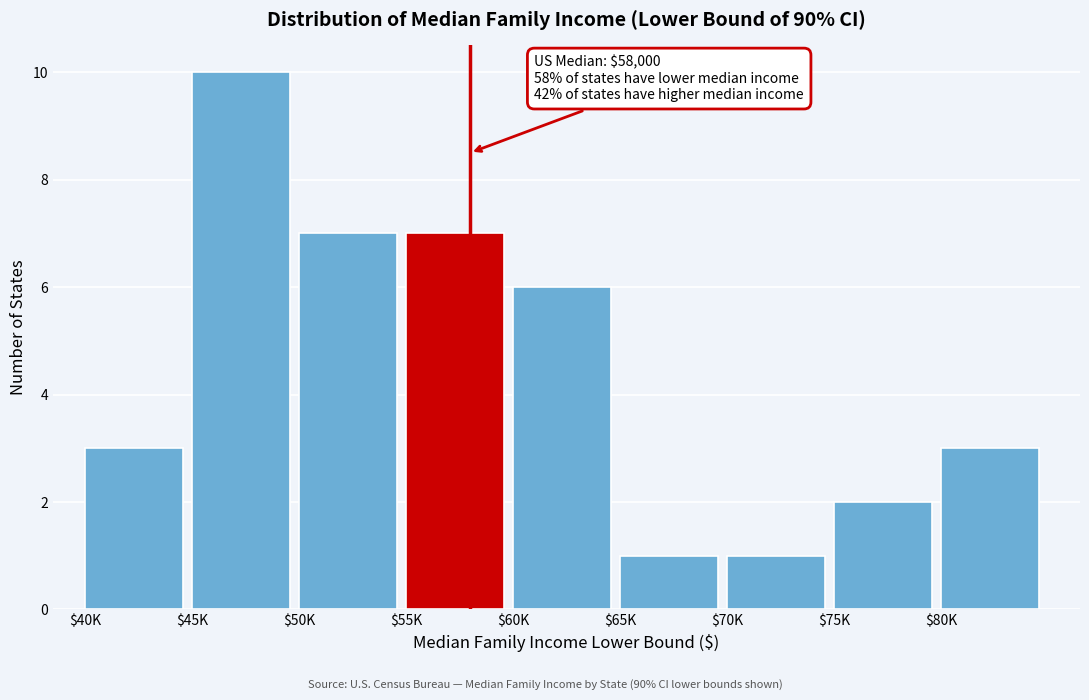

Reading left to right, what are all the values shown in this chart?

3	10	7	7	6	1	1	2	3